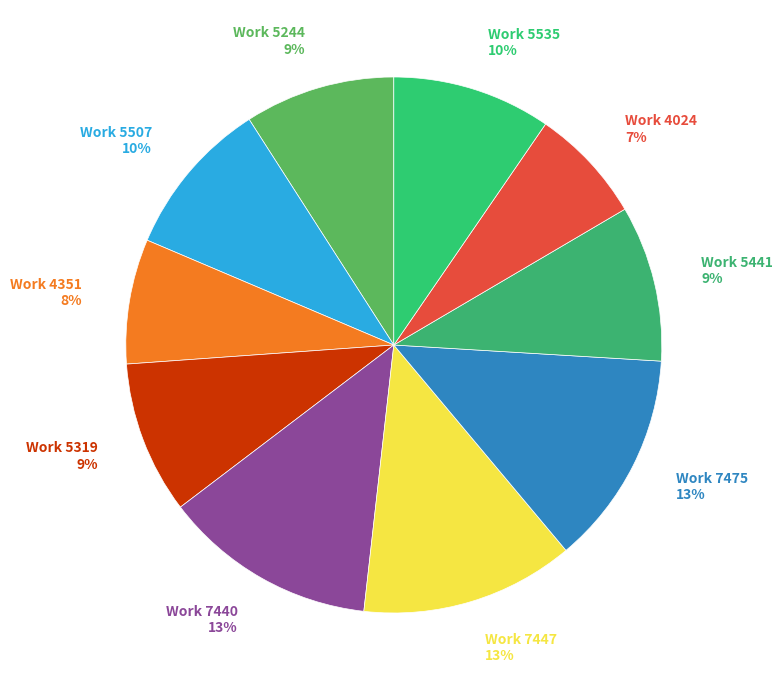

Between Work 5535 10% and Work 7475 13%, which is larger?

Work 7475 13%